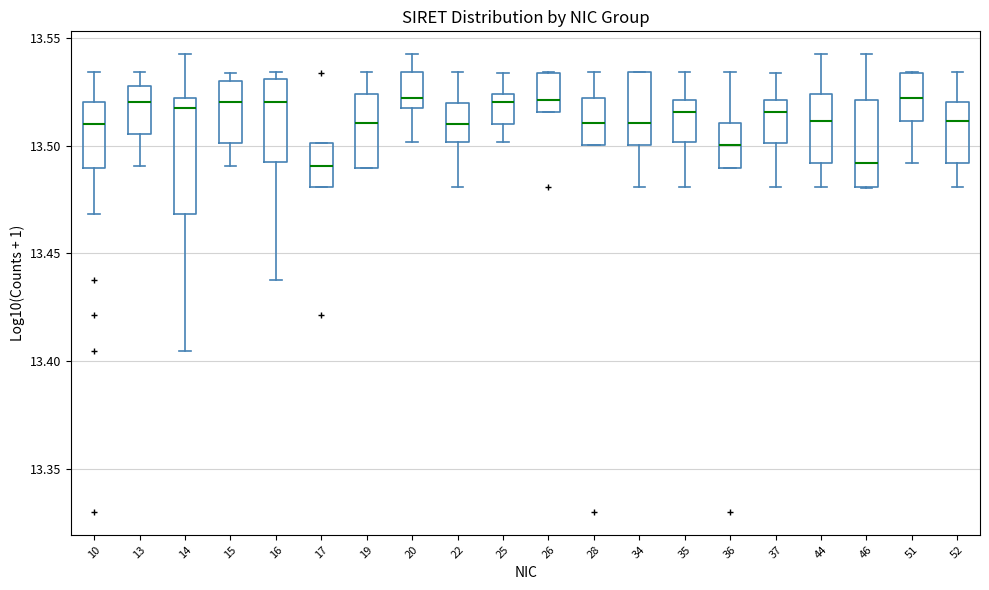

Where is the upper edge of the box at x = 14 on the y-axis? The values are not printed on the chart, so give them approximately, as read against the axis.

13.520